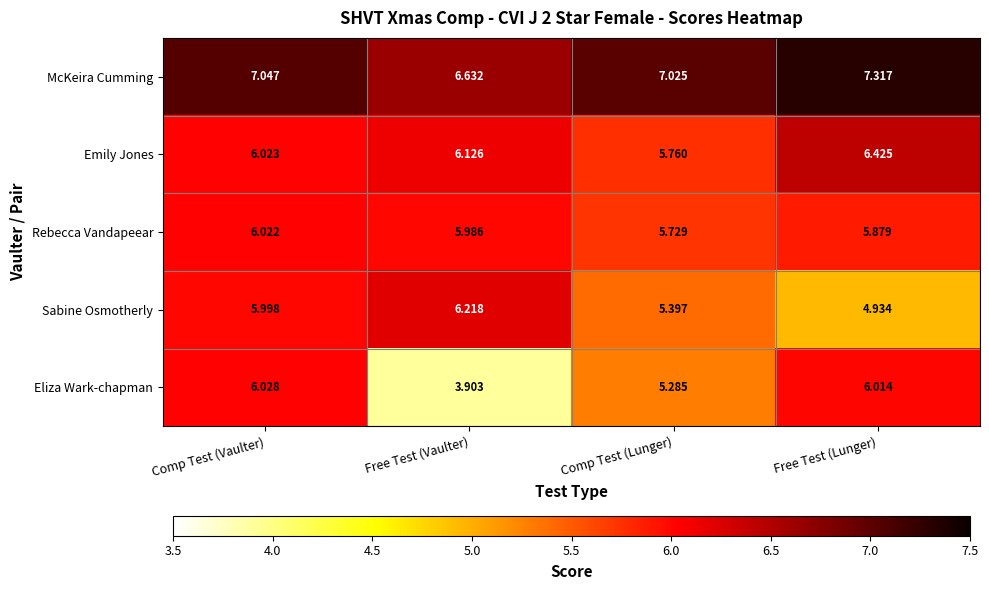

Which label corresponds to the smallest value in the chart?

Free Test (Vaulter)